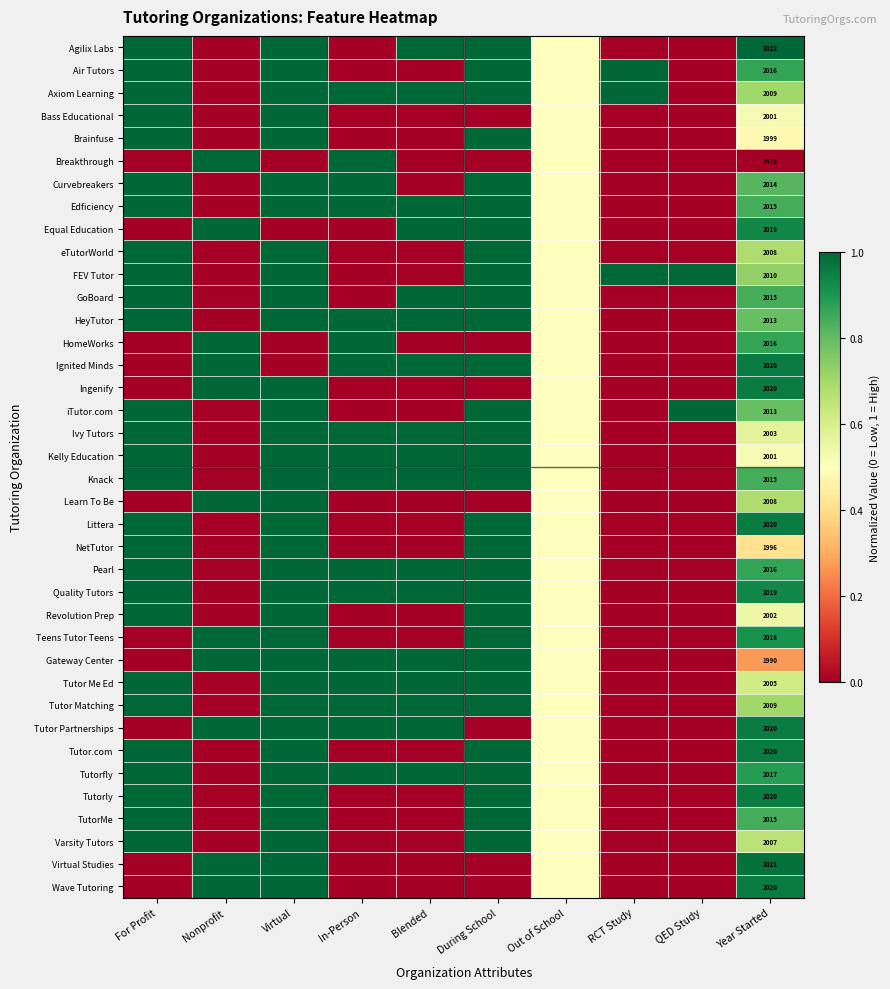

Is the value of HeyTutor at During School greater than the value of TutorMe at Virtual?

No